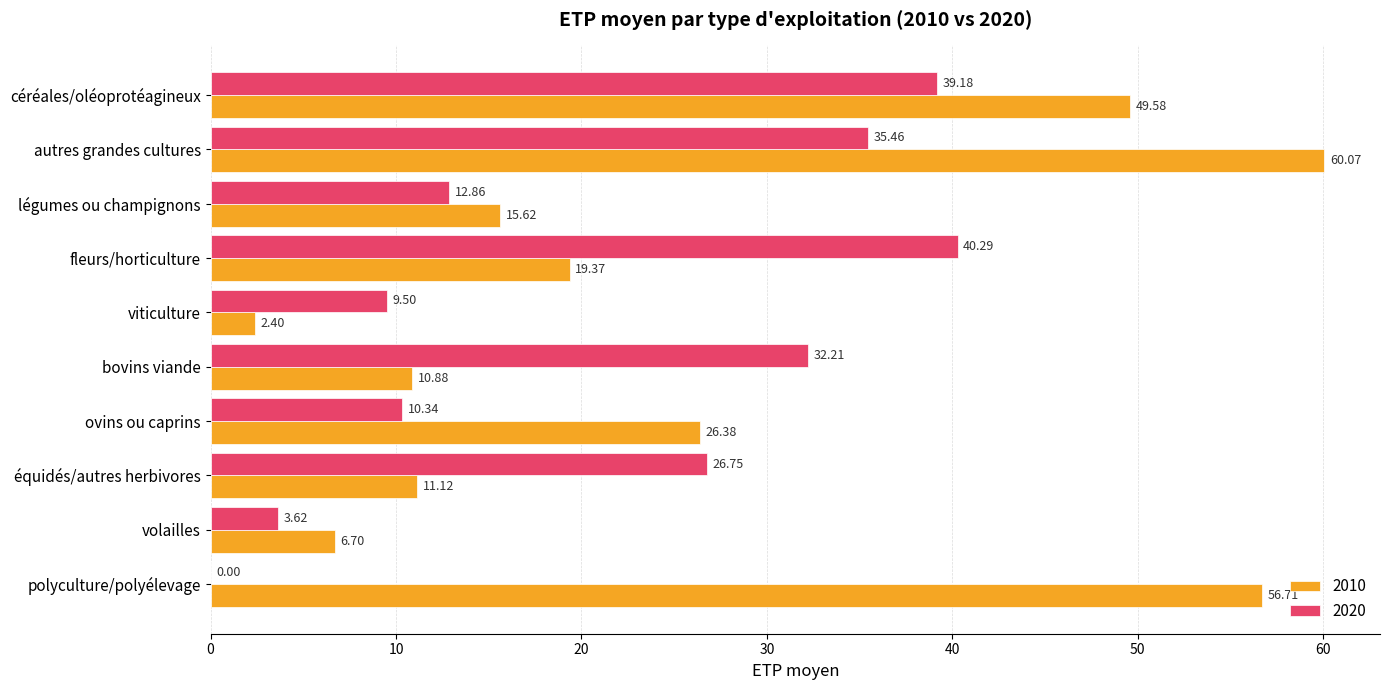

Count the number of data series in this chart.

2